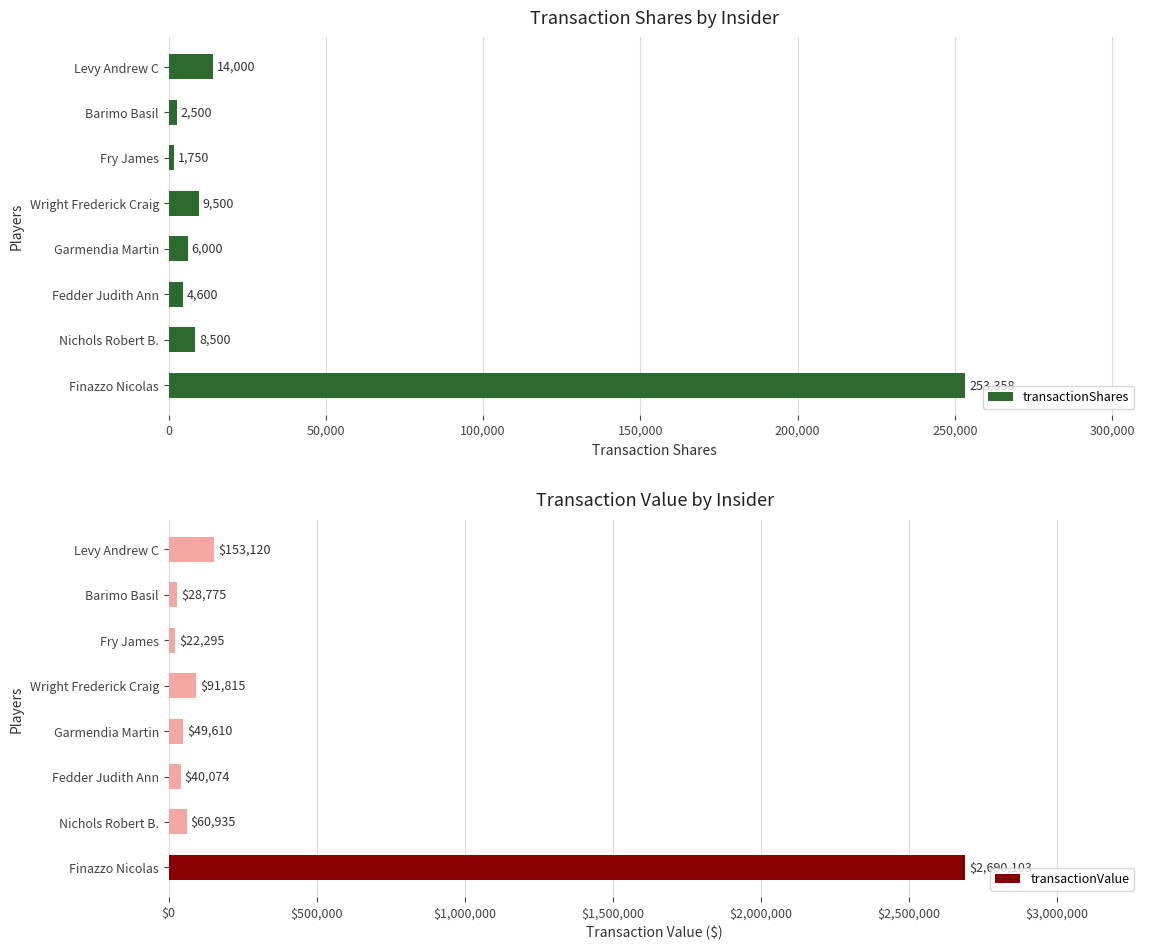

What is the value of the transactionShares bar at the 7th from the left?

2500